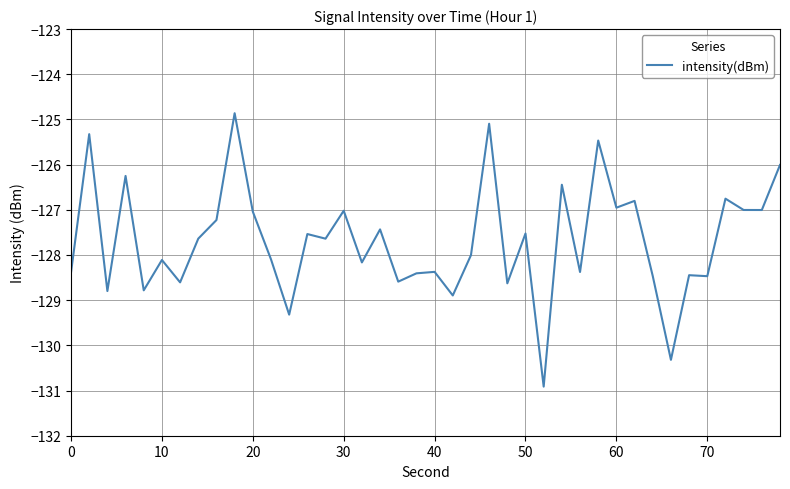

What is the average value?

-127.7